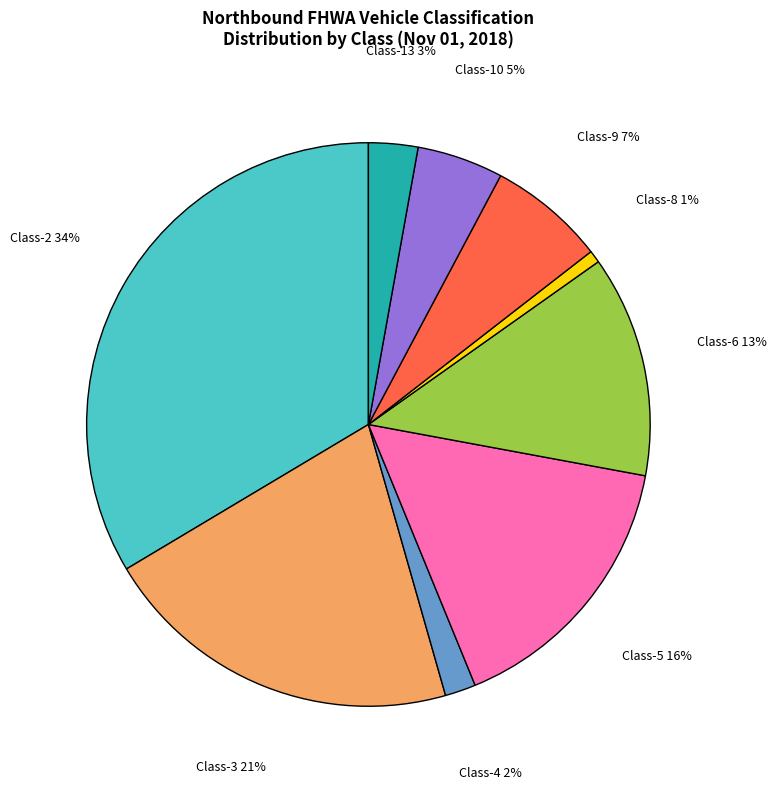

To the nearest percent, what is the difference between the Class-8 and Class-9 slice percentages?

6%